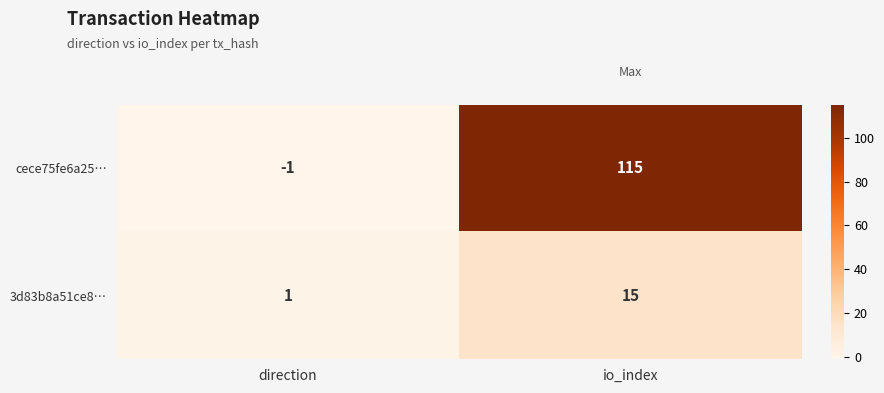

What is the sum of the cece75fe6a25… values at direction and io_index?

114